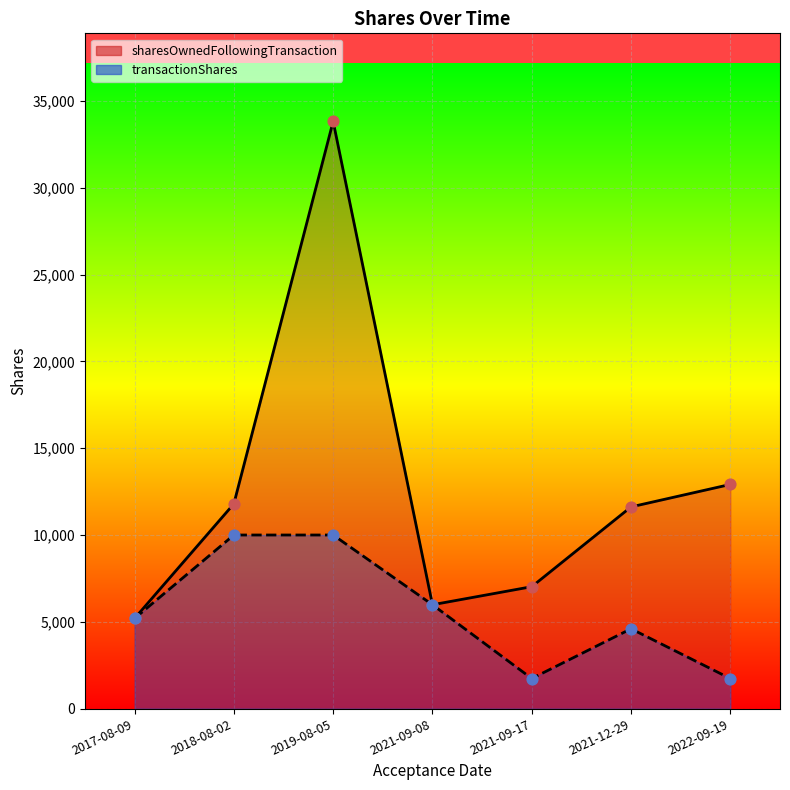

Is the value of transactionShares at 2018-08-02 greater than the value of sharesOwnedFollowingTransaction at 2019-08-05?

No